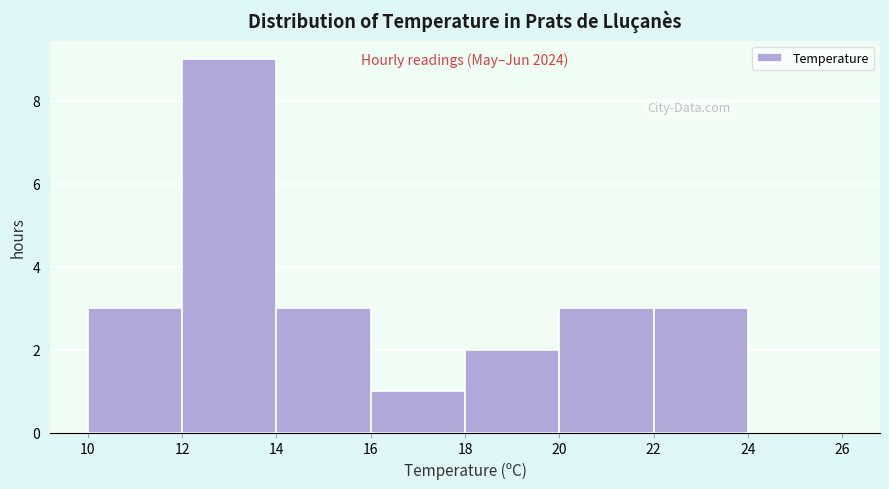

Over which range of the x-axis is the bar tallest?

12 to 14